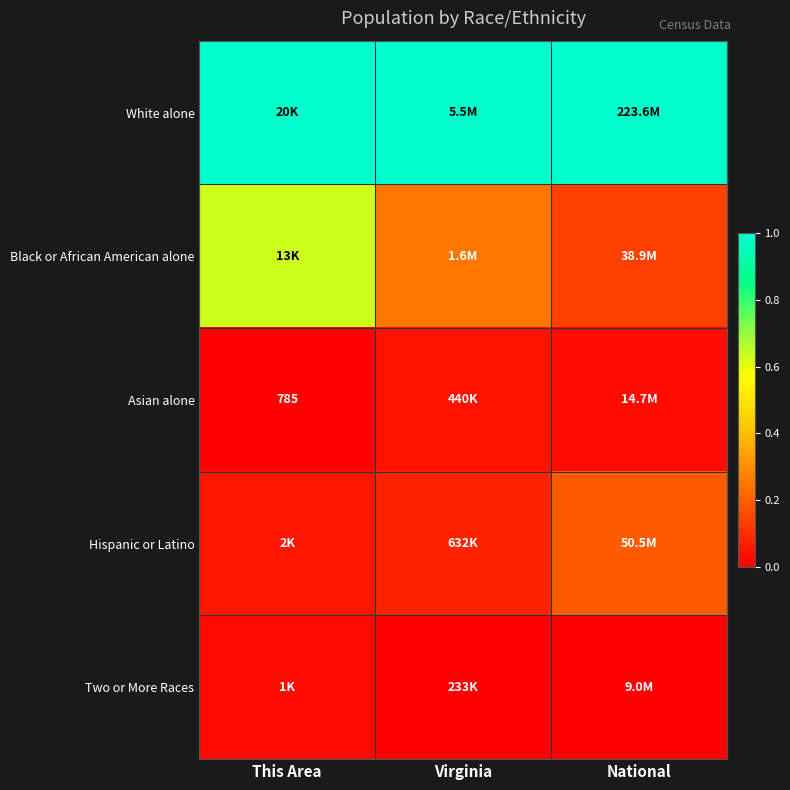

The value of Black or African American alone at This Area is 0.6. True or false?

True